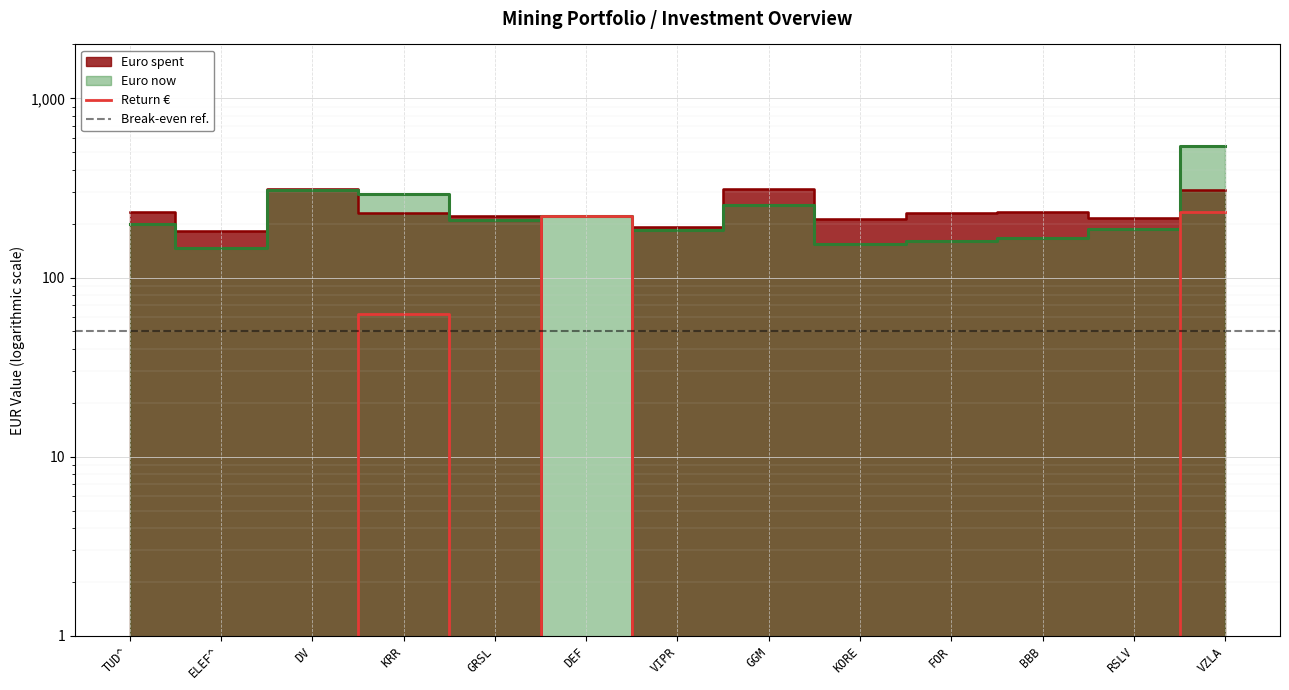

Where is Euro now nearest to the value 343?

DV